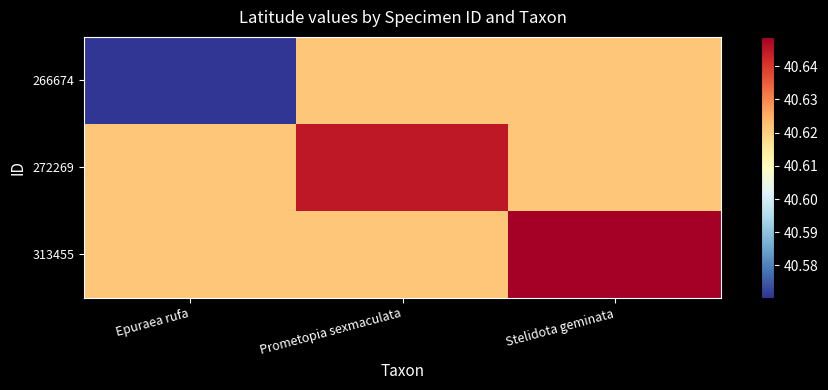

Between Prometopia sexmaculata and Epuraea rufa, which is larger?

Prometopia sexmaculata